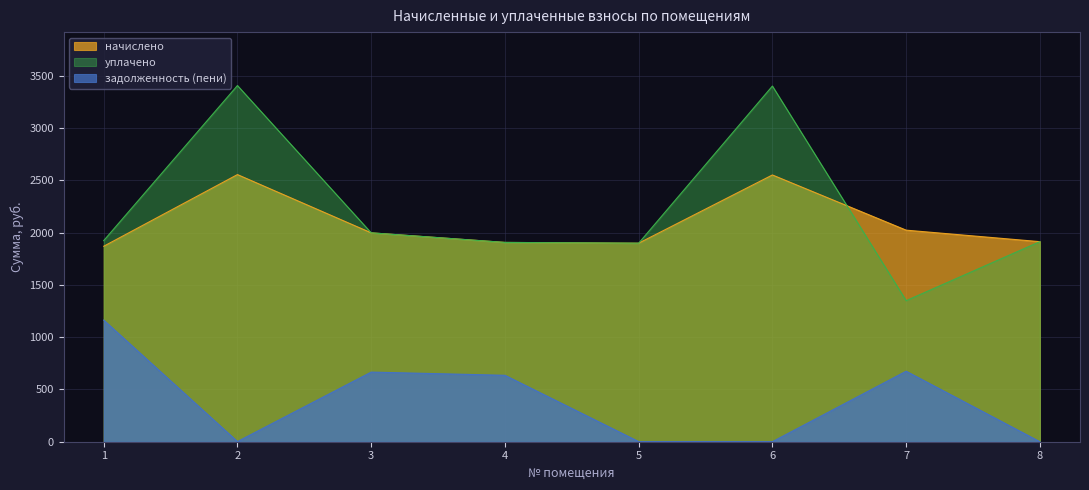

Between 3 and 7, which is larger?

7